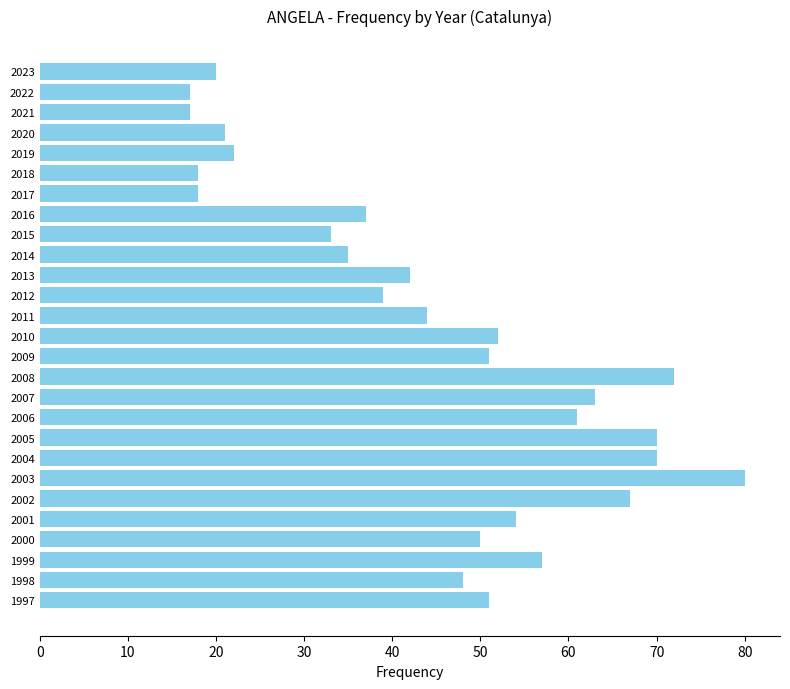

What is the greatest value displayed?

80